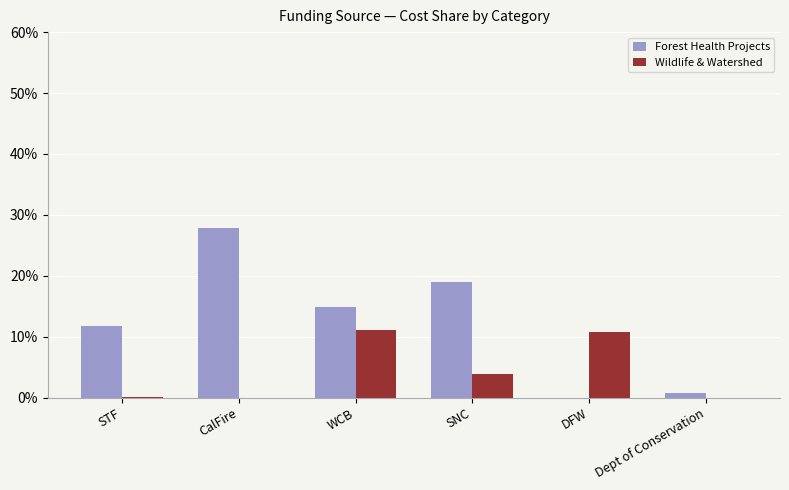

What is the sum of all Wildlife & Watershed values?

25.8